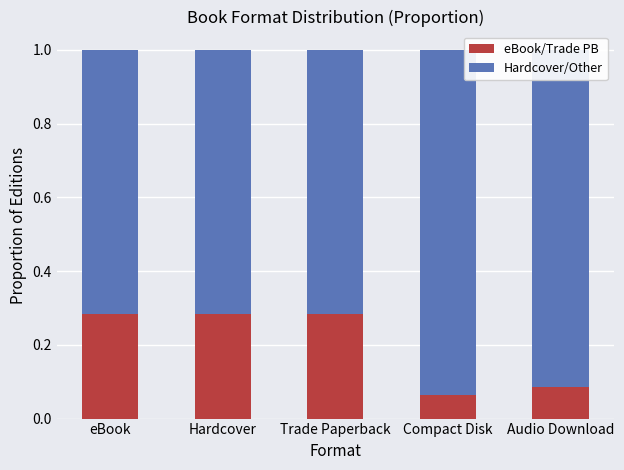

How many eBook/Trade PB values are between 0 and 1?

5